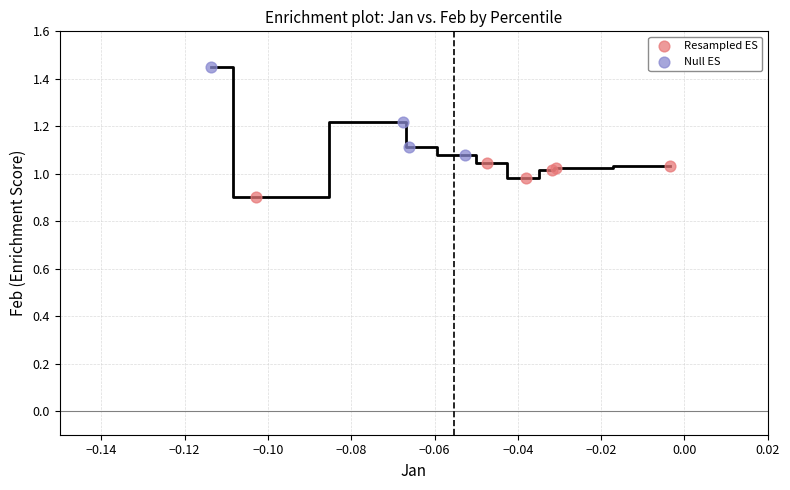

Which series has the largest Y range (max minus min)?

Null ES